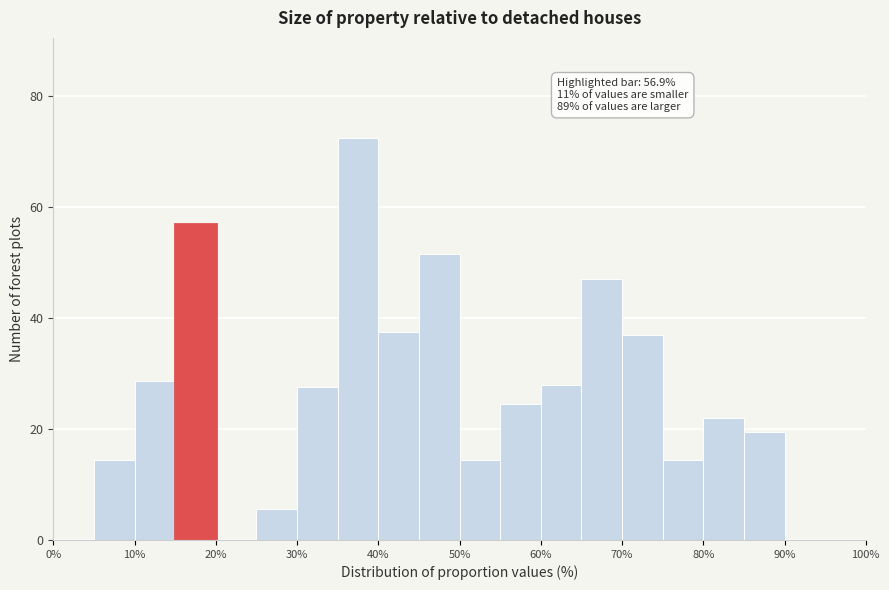

Over which range of the x-axis is the bar tallest?

35 to 40